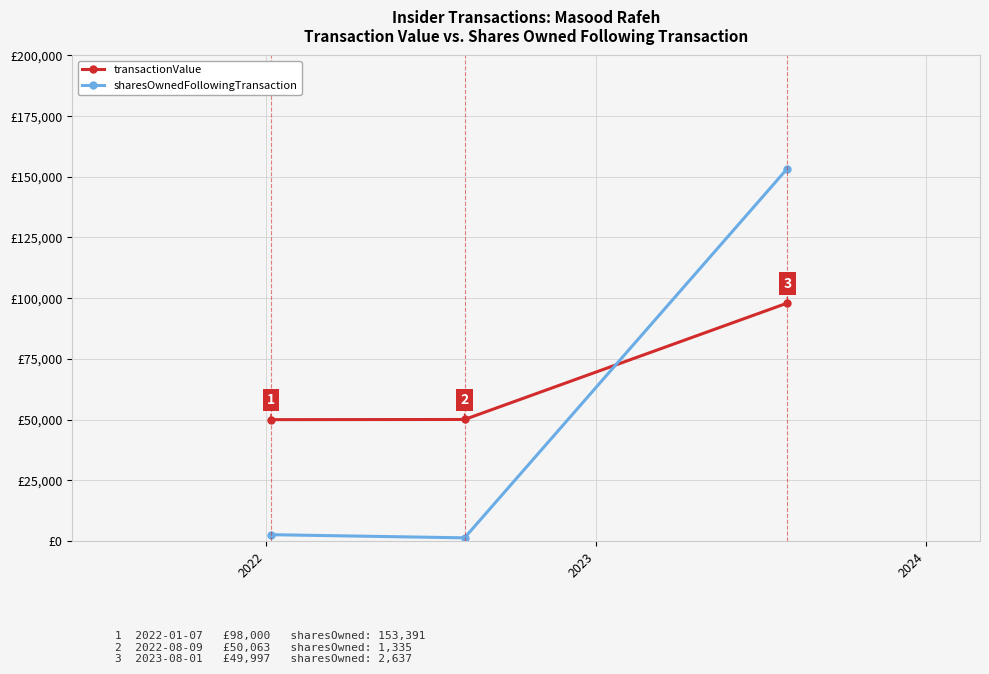

Does the chart display data point markers on the line(s)?

Yes